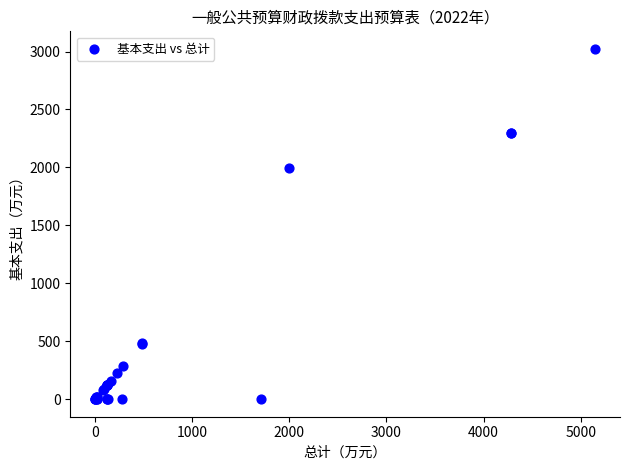

What Y value in the scatter plot is closest to 1511?

1996.2